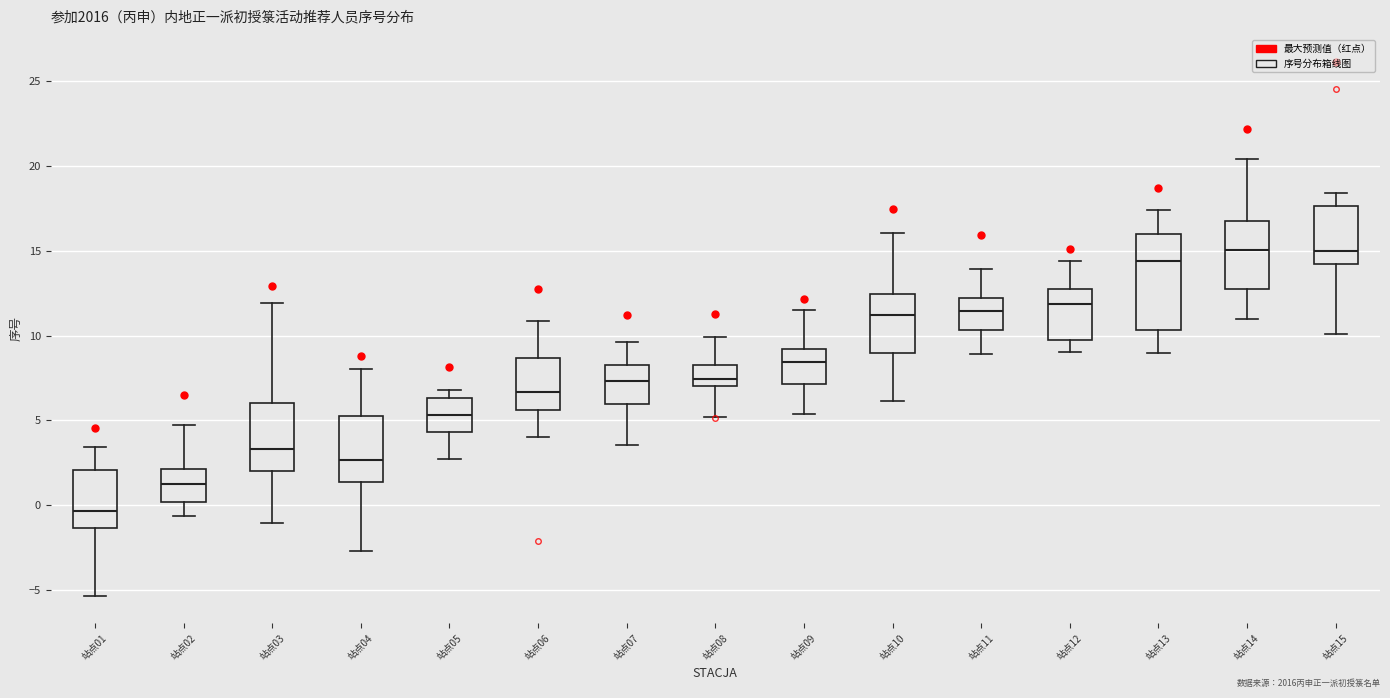

Which box is the tallest, from its lower edge to its upper edge?

站点13